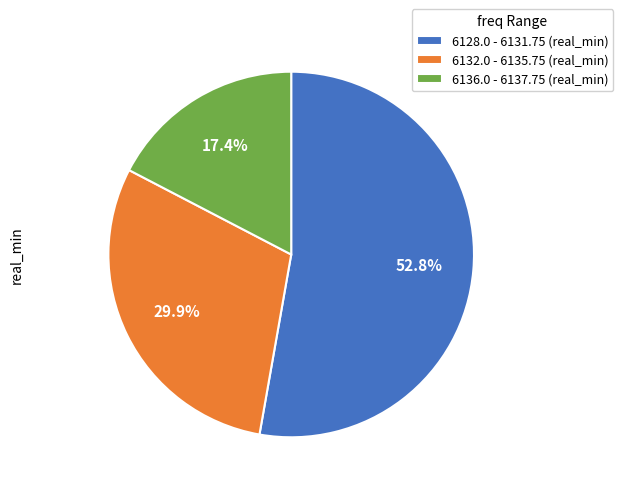

Between 6132.0 - 6135.75 (real_min) and 6128.0 - 6131.75 (real_min), which is larger?

6128.0 - 6131.75 (real_min)